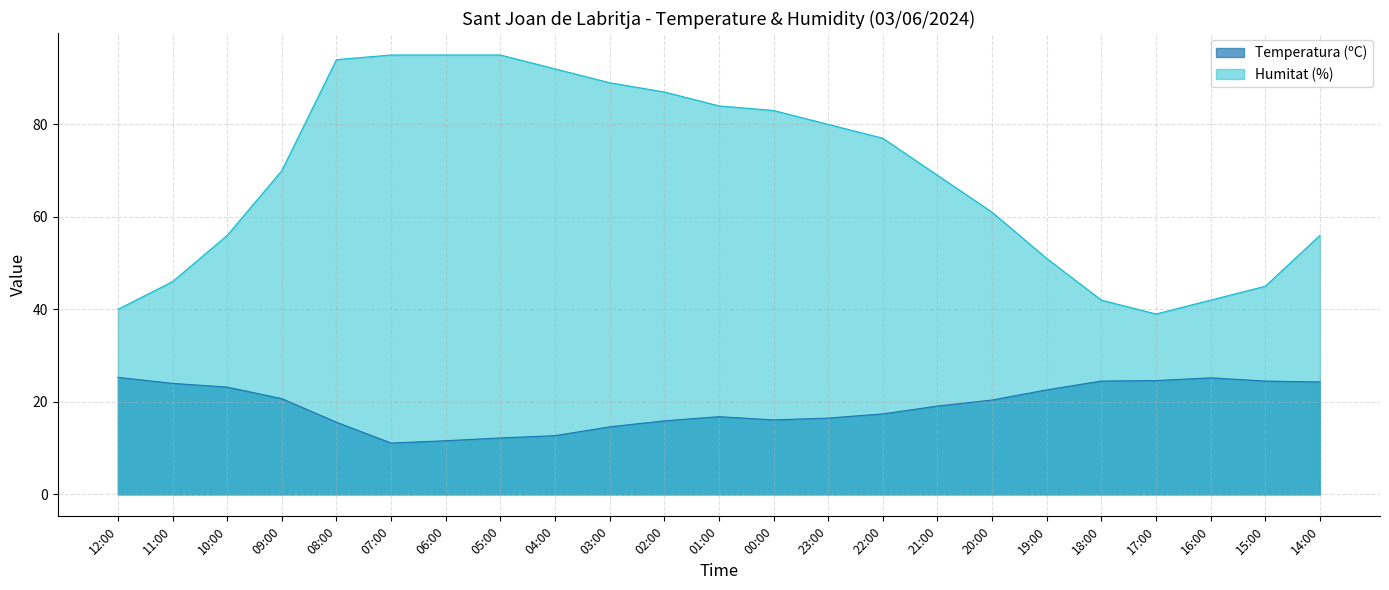

What is the maximum value shown in the chart?

95.0